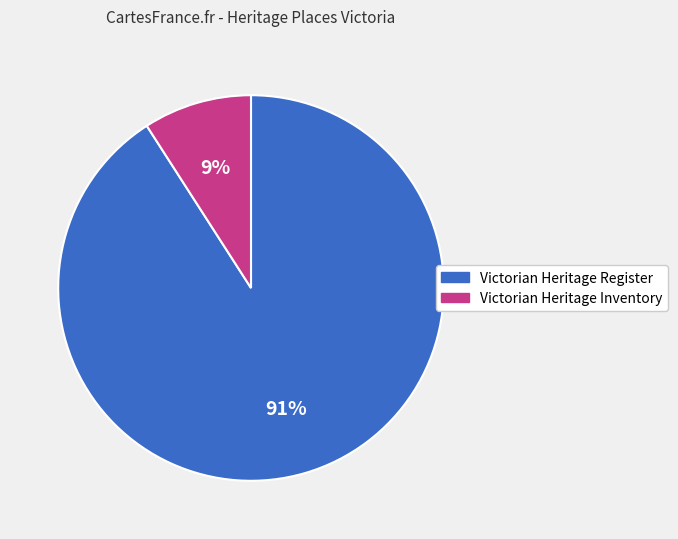

How many slices are in this pie chart?

2